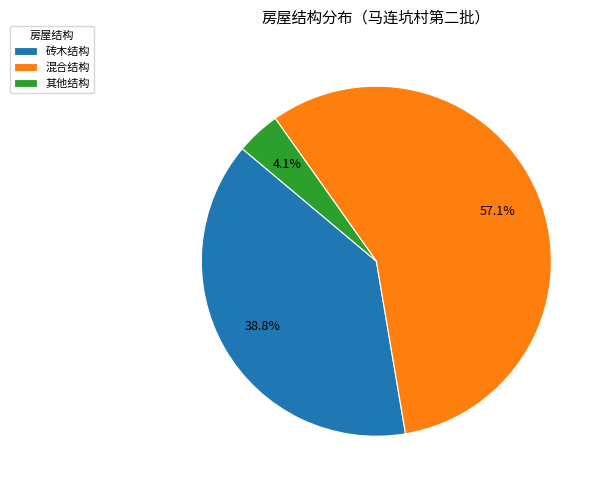

Which slice is the largest?

混合结构